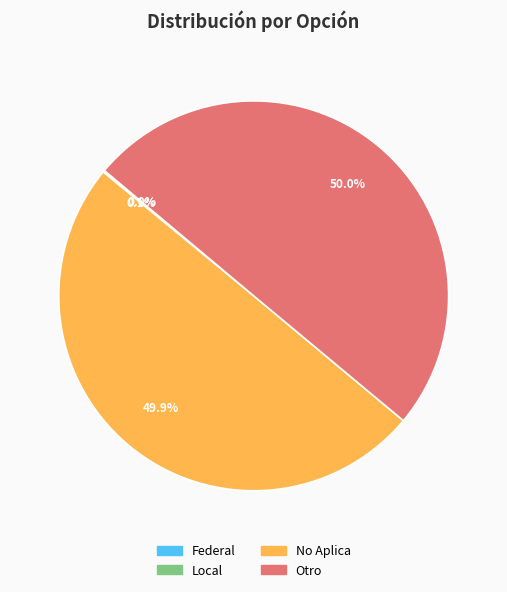

What percentage do Otro and No Aplica together represent?

99.9%